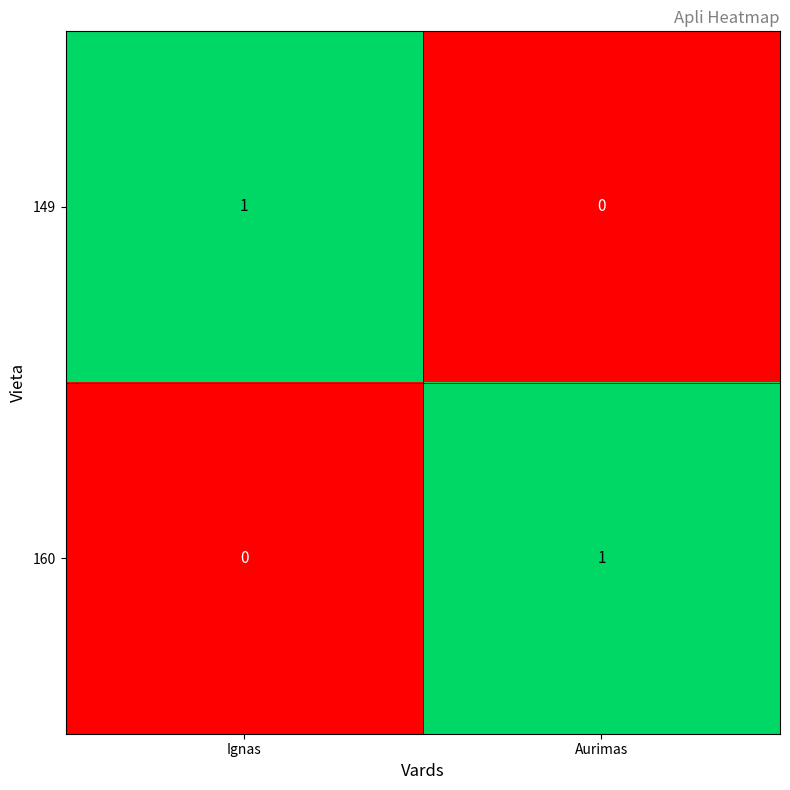

What is the maximum value shown in the chart?

1